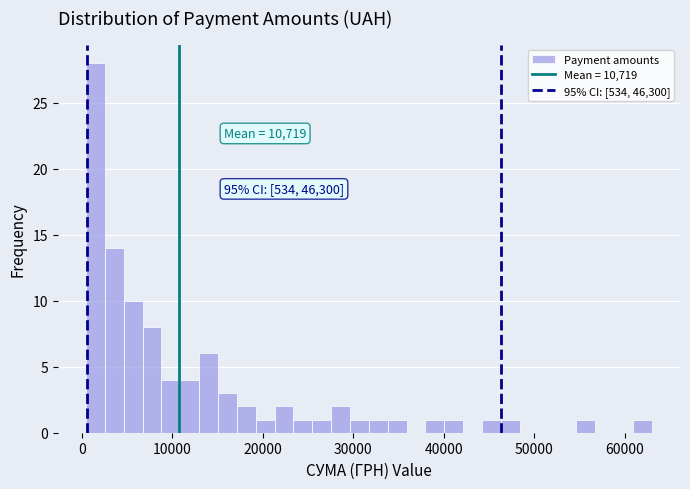

Read against the x-axis, roughly where is the centre of the tallest bar?

2000